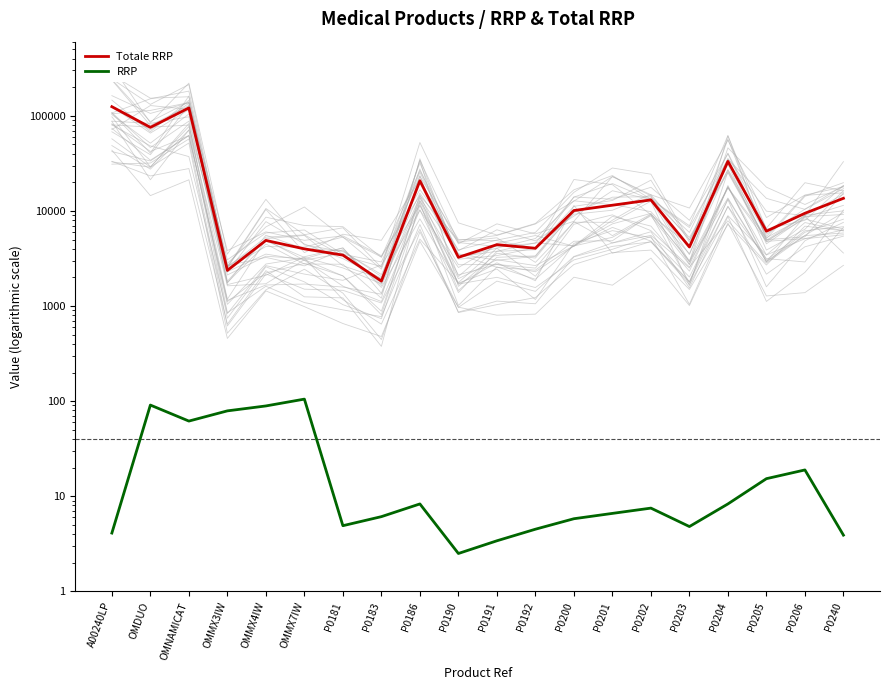

What are all the series names shown in the legend?

Totale RRP, RRP